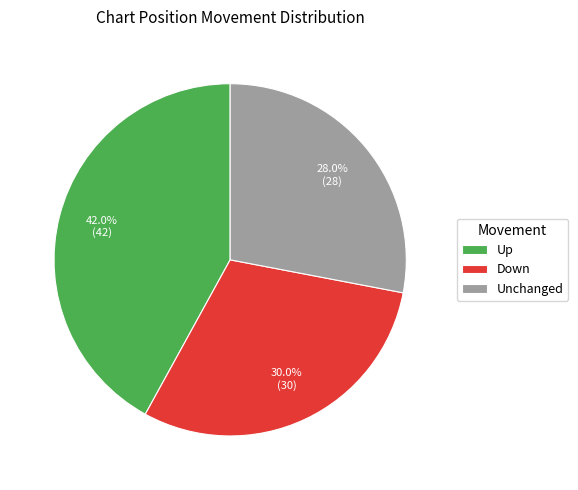

How many slices are in this pie chart?

3